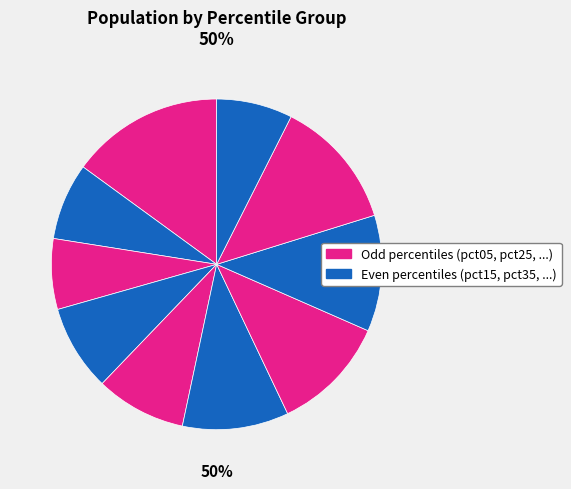

Which slice is the smallest?

pct25